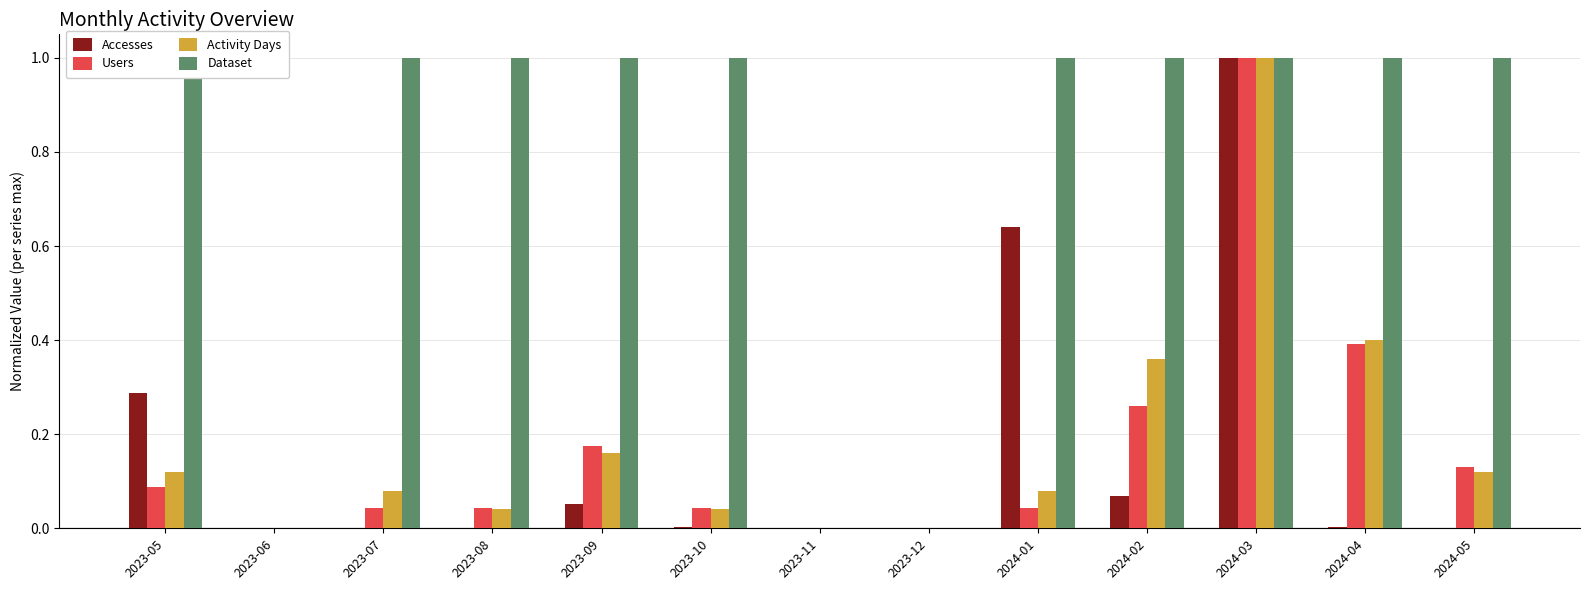

Are the bars horizontal?

No